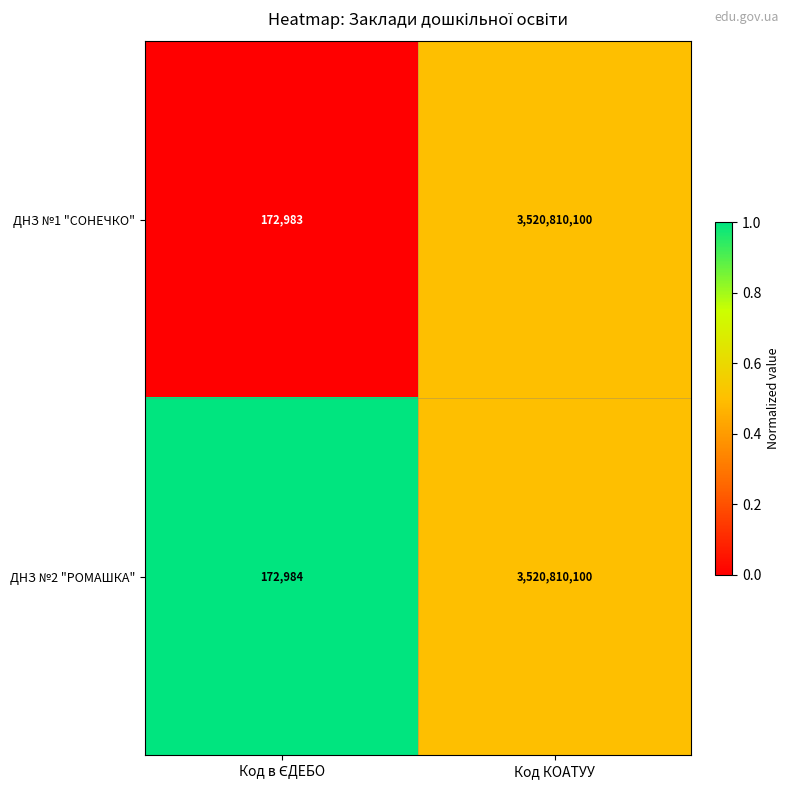

At which category is the sum across all series the highest?

Код КОАТУУ